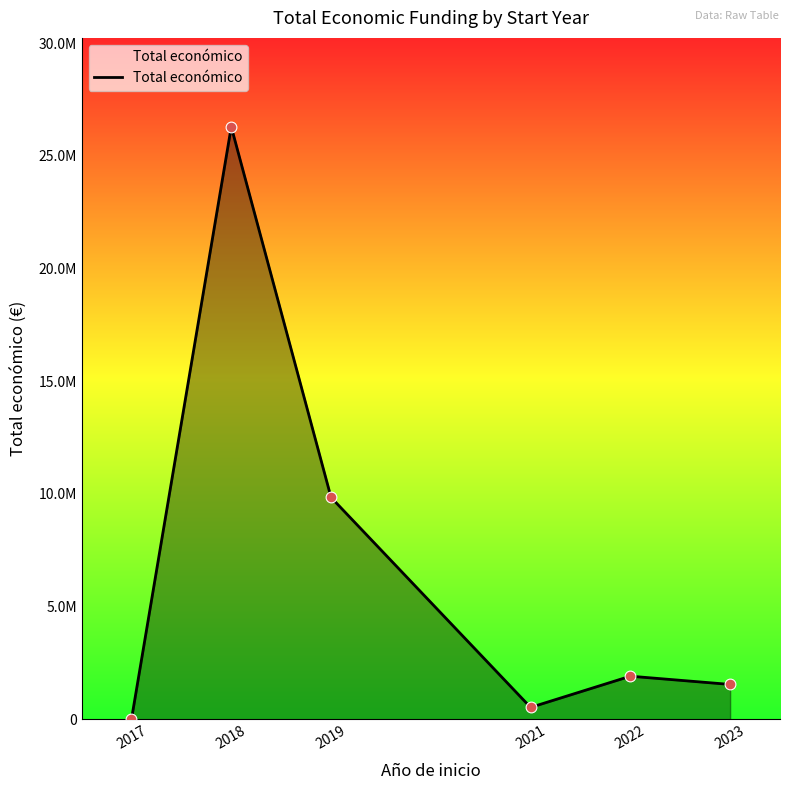

Does the chart have visible grid lines?

No